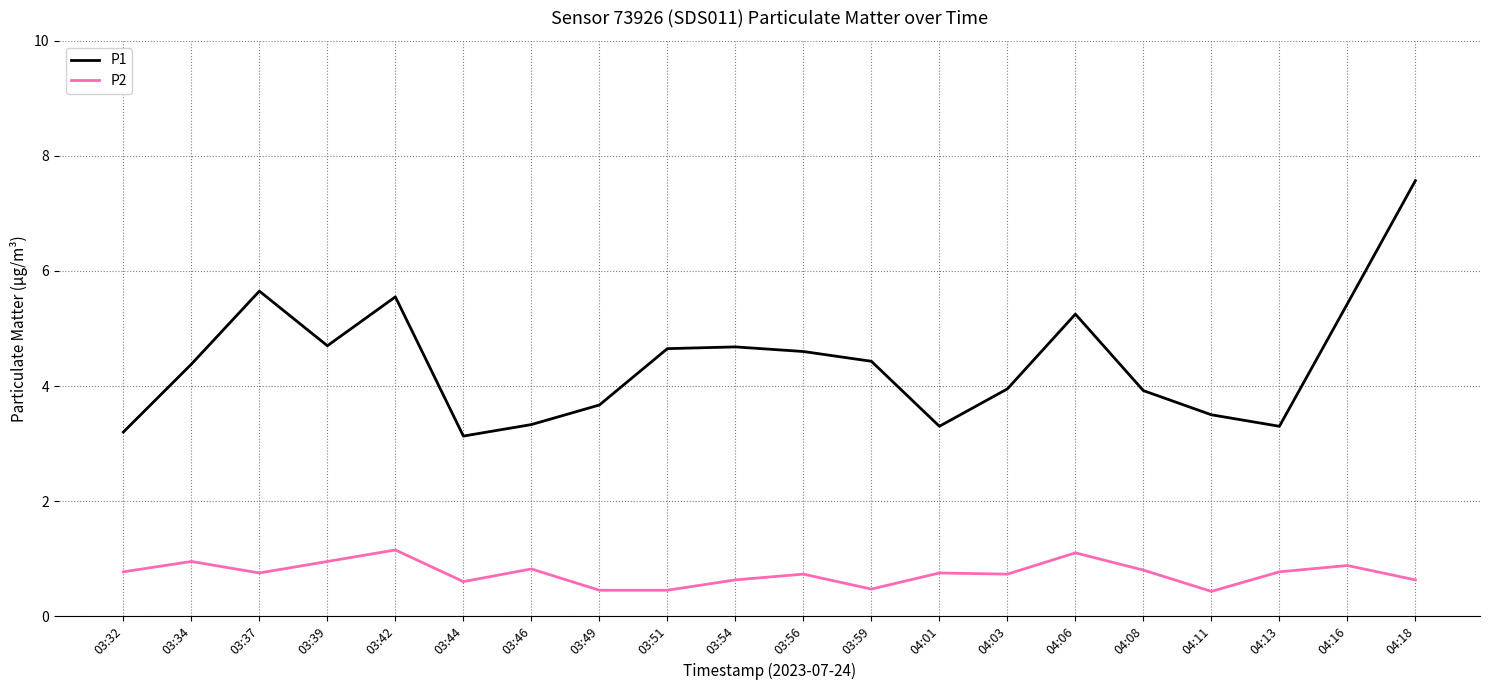

List the series in order of their overall mean, highest first.

P1, P2